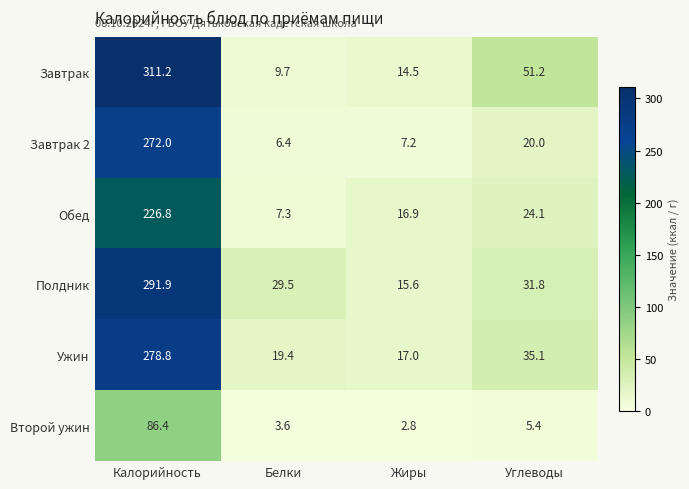

Rank the series by their maximum value, from highest to lowest.

Завтрак, Полдник, Ужин, Завтрак 2, Обед, Второй ужин